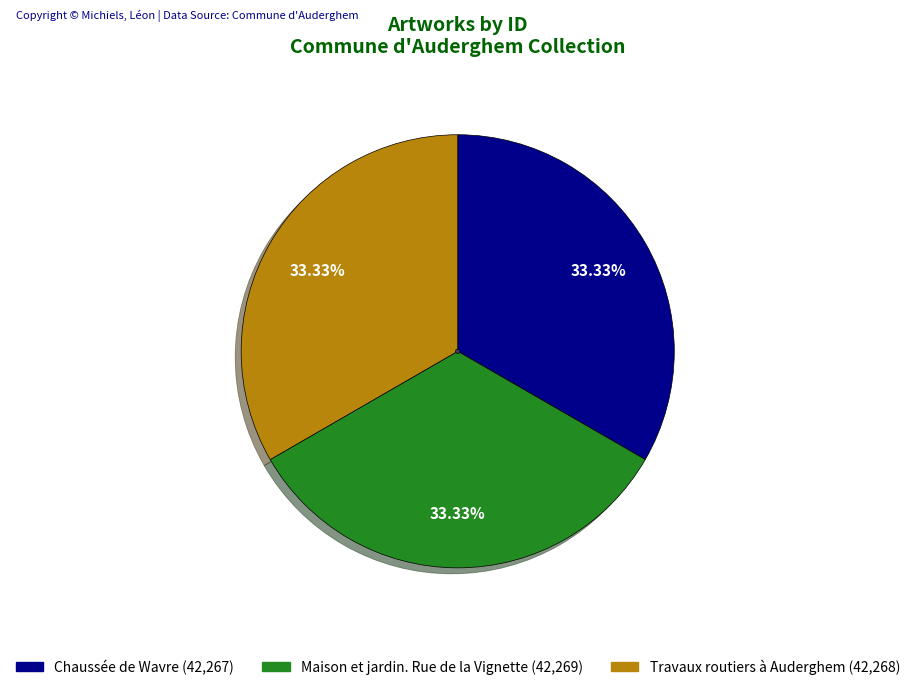

Count the number of slices in the pie.

3